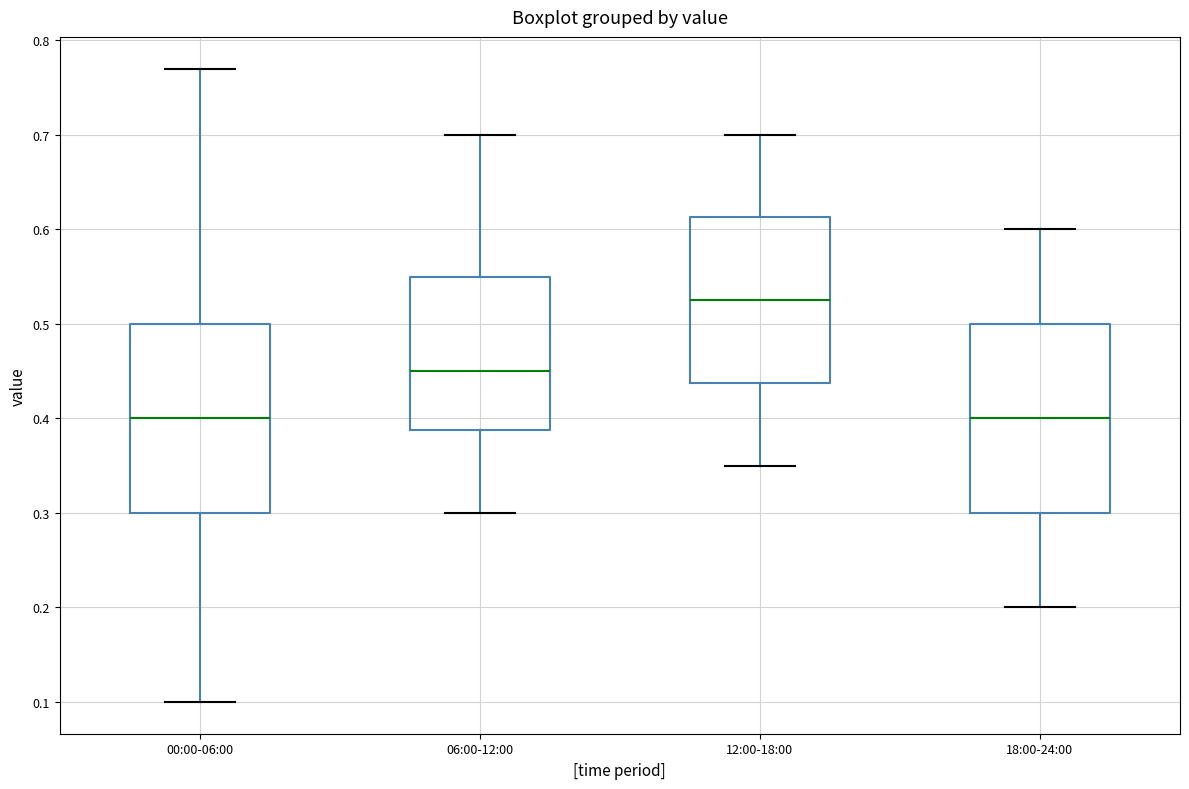

Where is the lower edge of the box for 06:00-12:00 on the y-axis? The values are not printed on the chart, so give them approximately, as read against the axis.

0.39